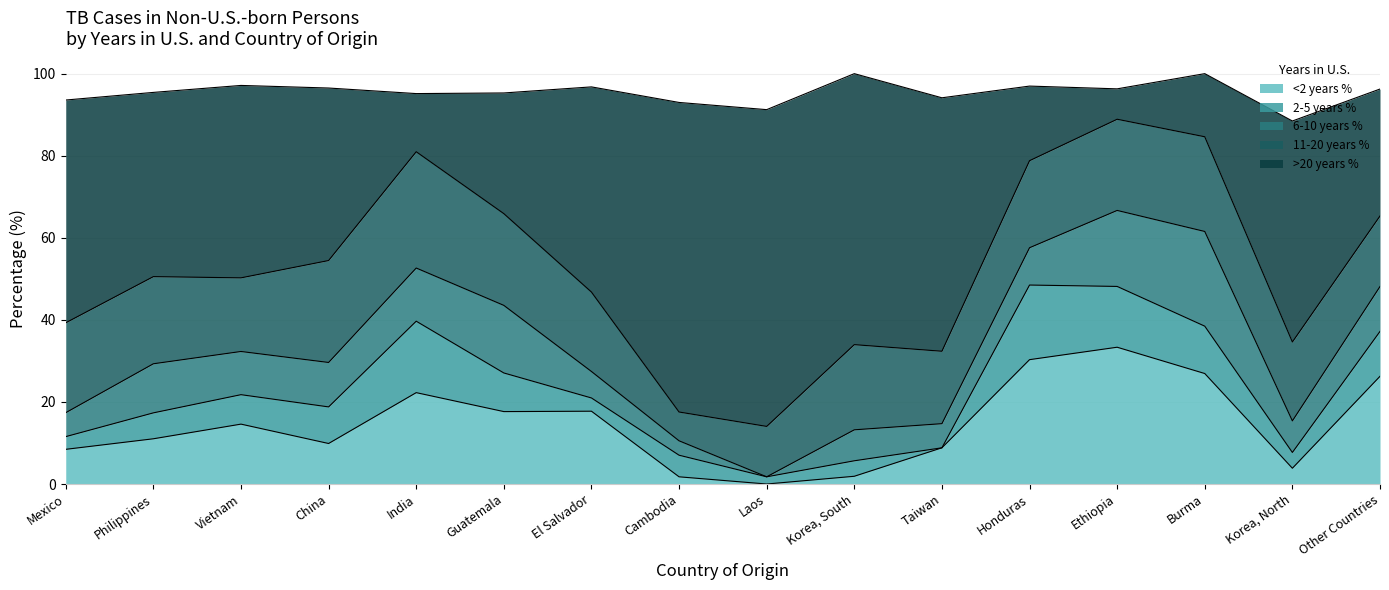

List the series in order of their peak value, highest first.

>20 years %, <2 years %, 11-20 years %, 6-10 years %, 2-5 years %